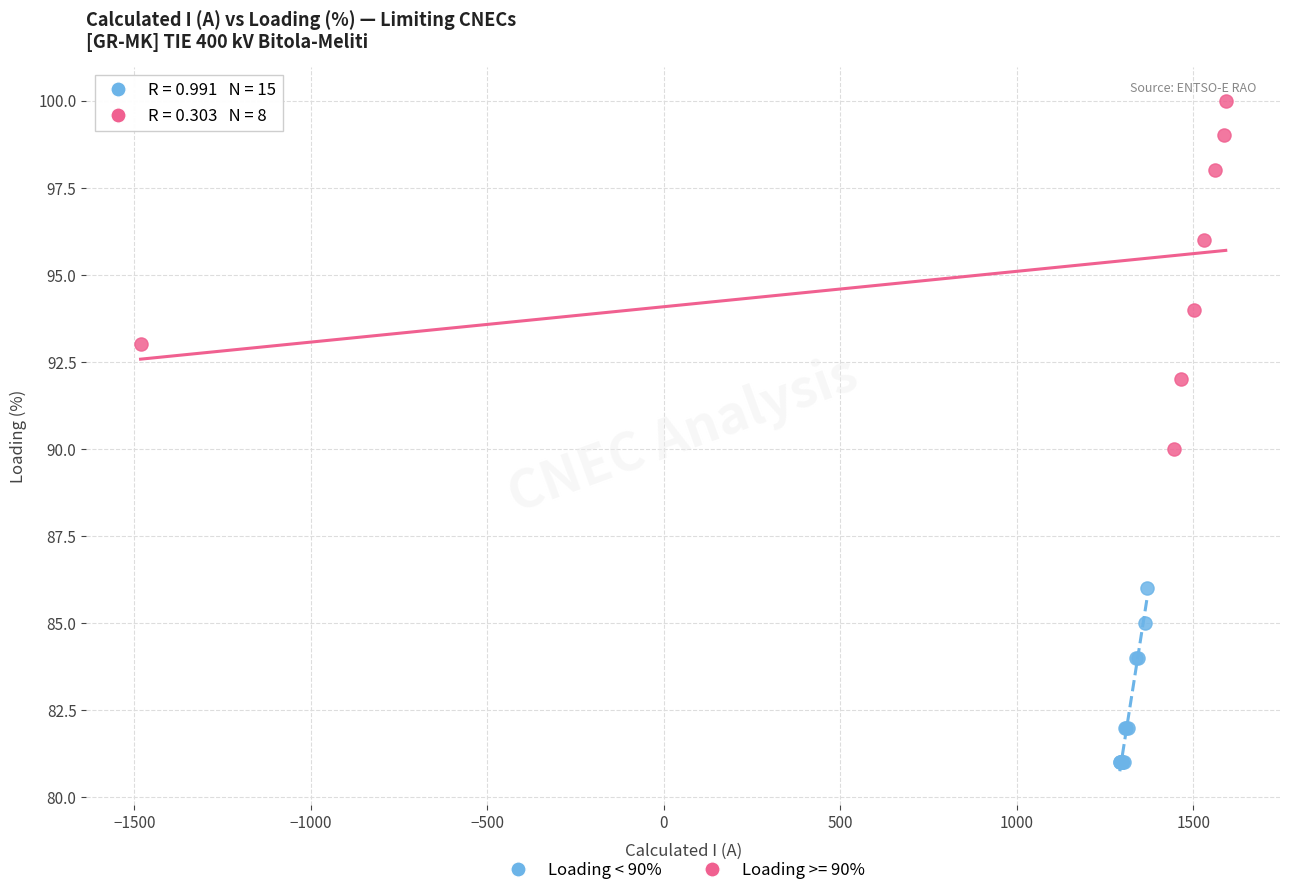

Which series reaches the minimum Y coordinate?

Loading < 90%